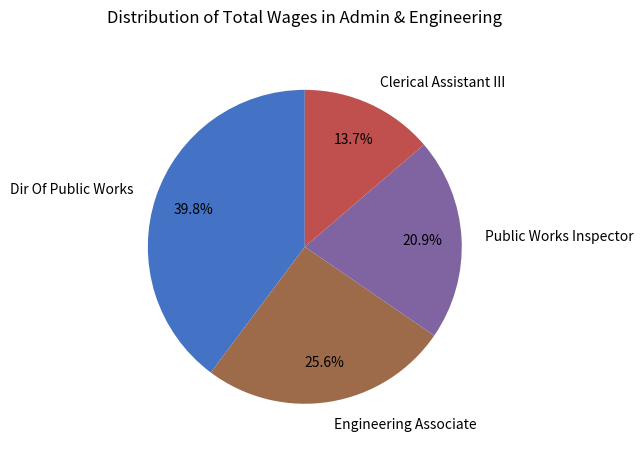

Is it true that Public Works Inspector is 21% of the pie?

True